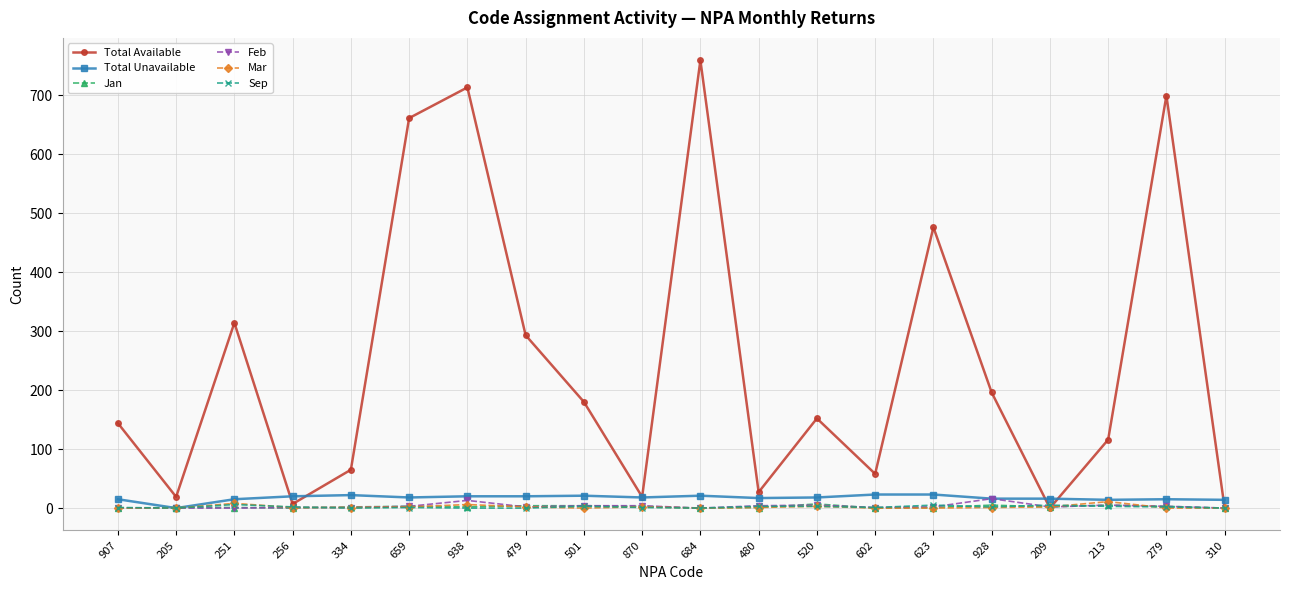

Which label corresponds to the largest value in the chart?

684